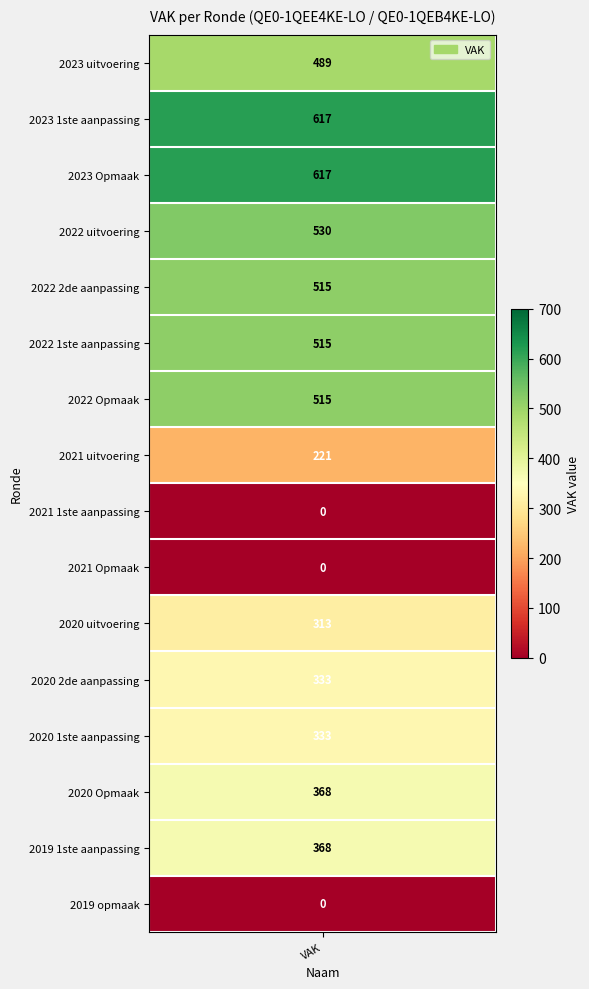

List the labels in order of value, largest first.

2023 1ste aanpassing, 2023 Opmaak, 2022 uitvoering, 2022 2de aanpassing, 2022 1ste aanpassing, 2022 Opmaak, 2023 uitvoering, 2020 Opmaak, 2019 1ste aanpassing, 2020 2de aanpassing, 2020 1ste aanpassing, 2020 uitvoering, 2021 uitvoering, 2021 1ste aanpassing, 2021 Opmaak, 2019 opmaak